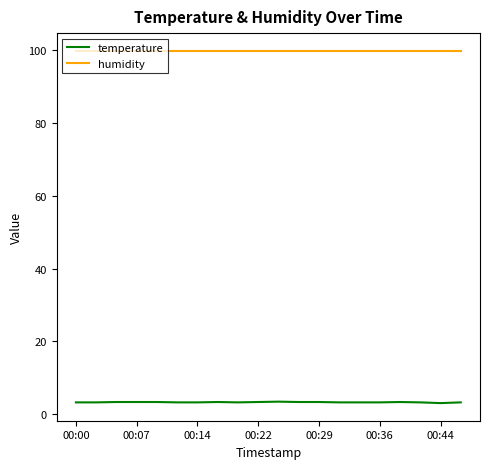

True or false: temperature and humidity intersect in this chart.

False